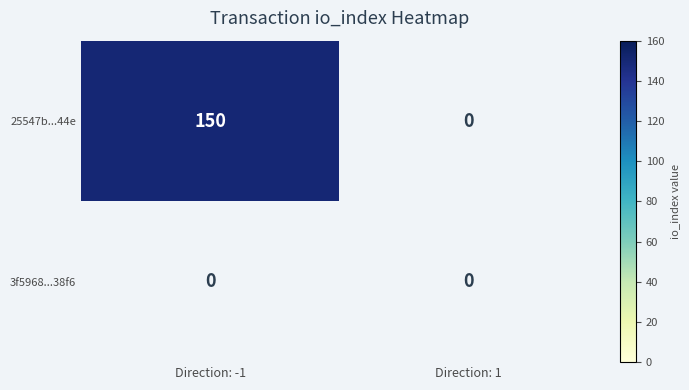

Where is 3f5968fb1c4fff7b81e1a8542dffc3f53de38f6 nearest to the value 0?

-1